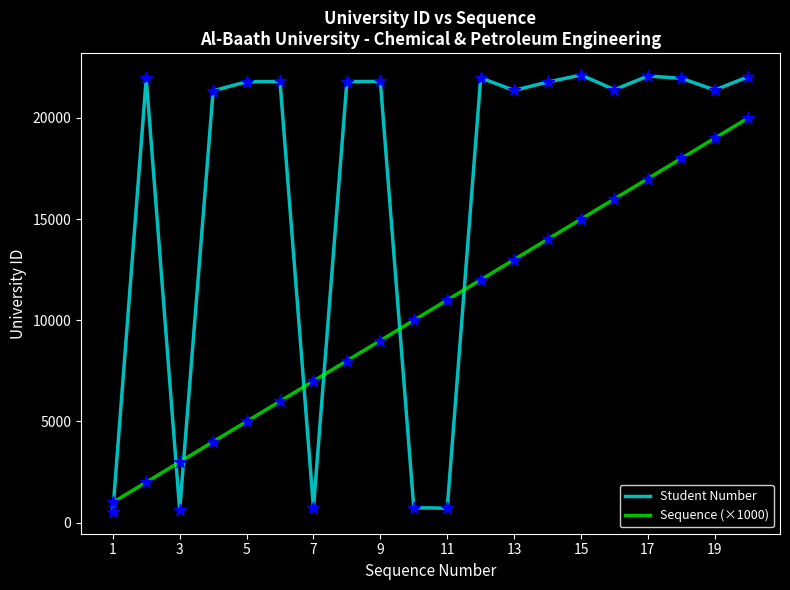

What are all the series names shown in the legend?

Student Number, Sequence (×1000)